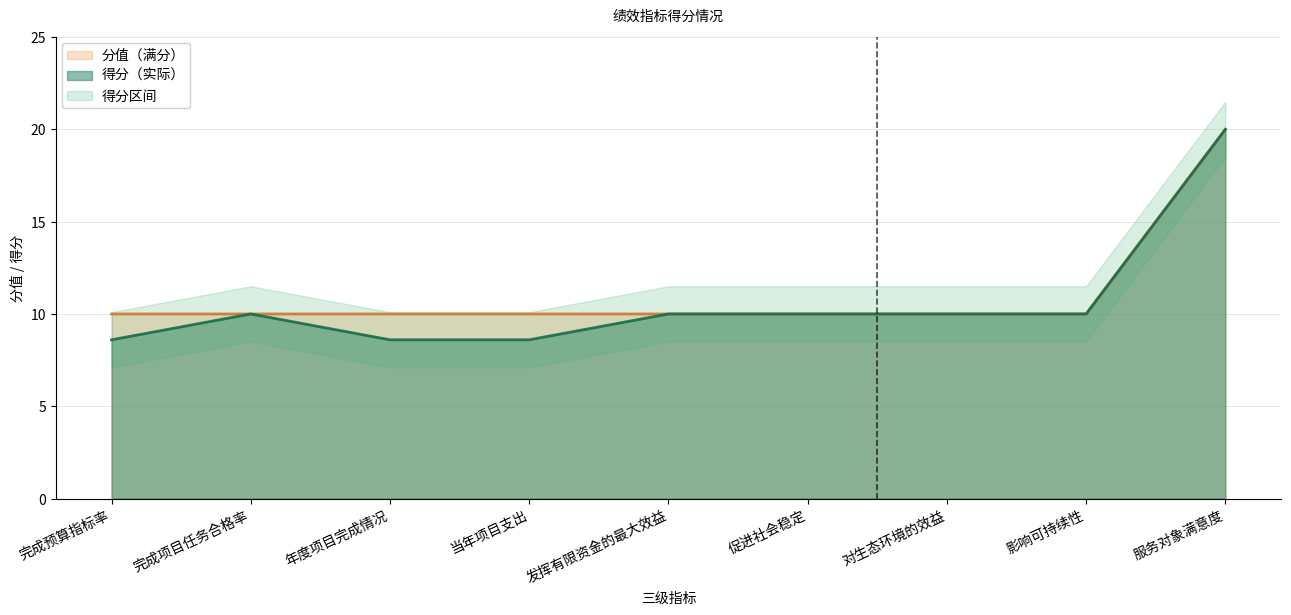

Which series has the largest total across all categories?

分值